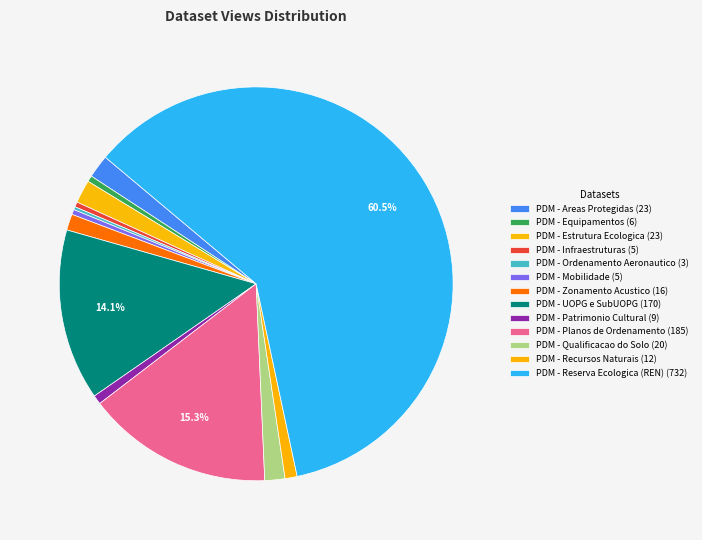

Is the sum of PDM - Ordenamento Aeronautico and PDM - Infraestruturas greater than half?

No